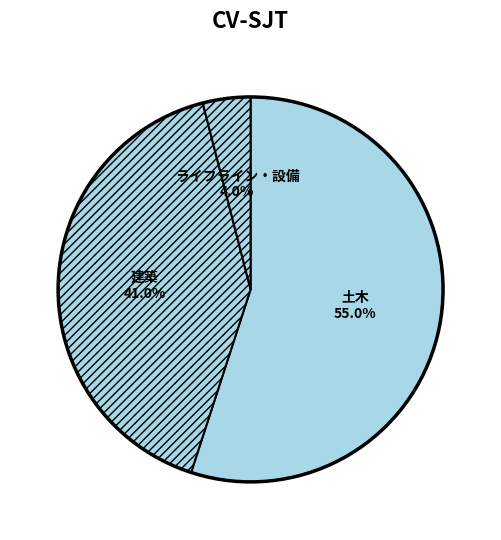

Between 建築 and ライフライン・設備, which is larger?

建築